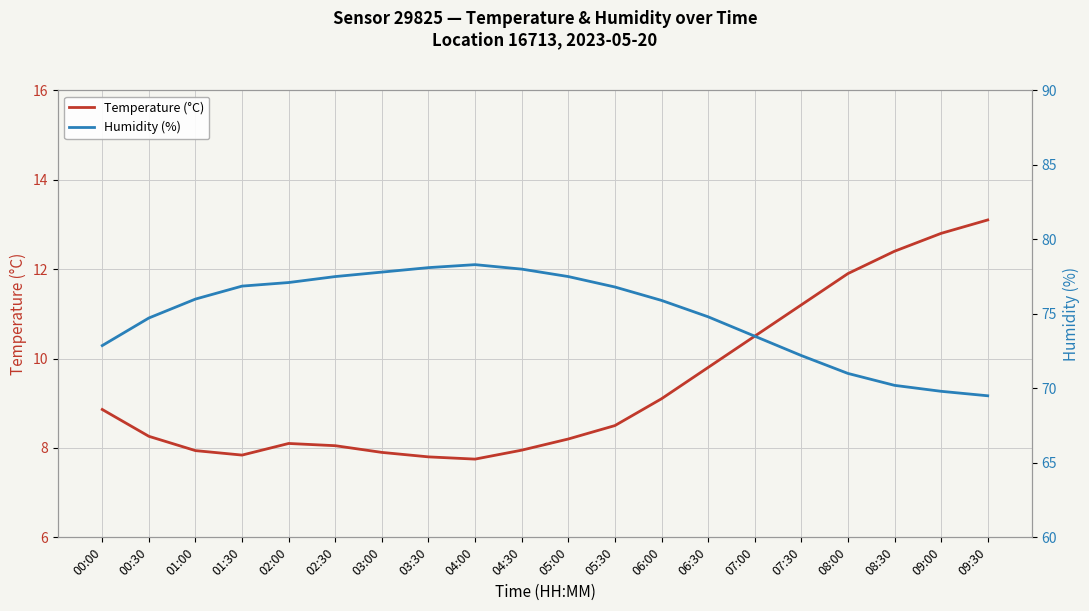

True or false: Temperature (°C) and Humidity (%) intersect in this chart.

False